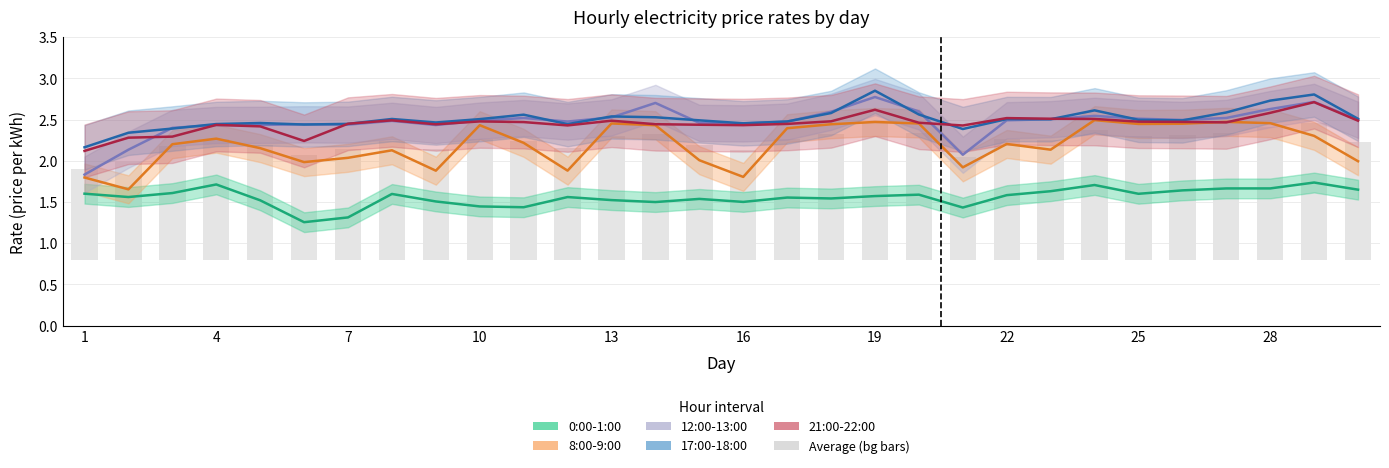

Is it true that 12:00-13:00 (line) equals 3.4 at 10?

False